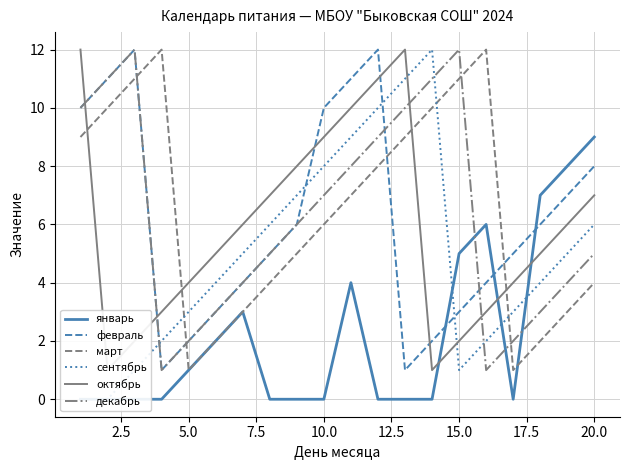

List the series in order of their peak value, lowest first.

январь, февраль, март, сентябрь, октябрь, декабрь